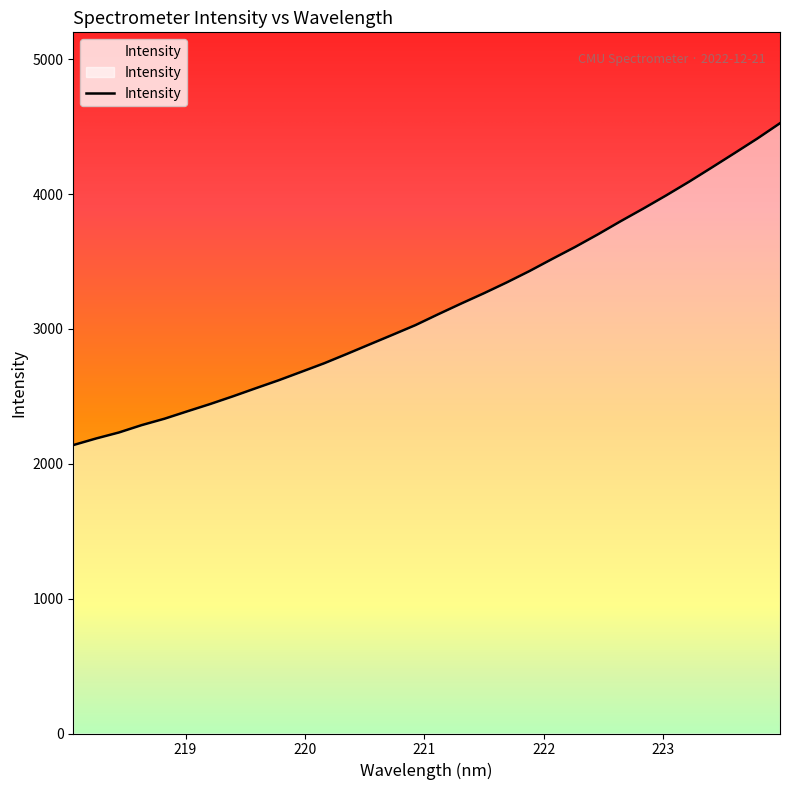

Read the value at 220.9264.

3028.7